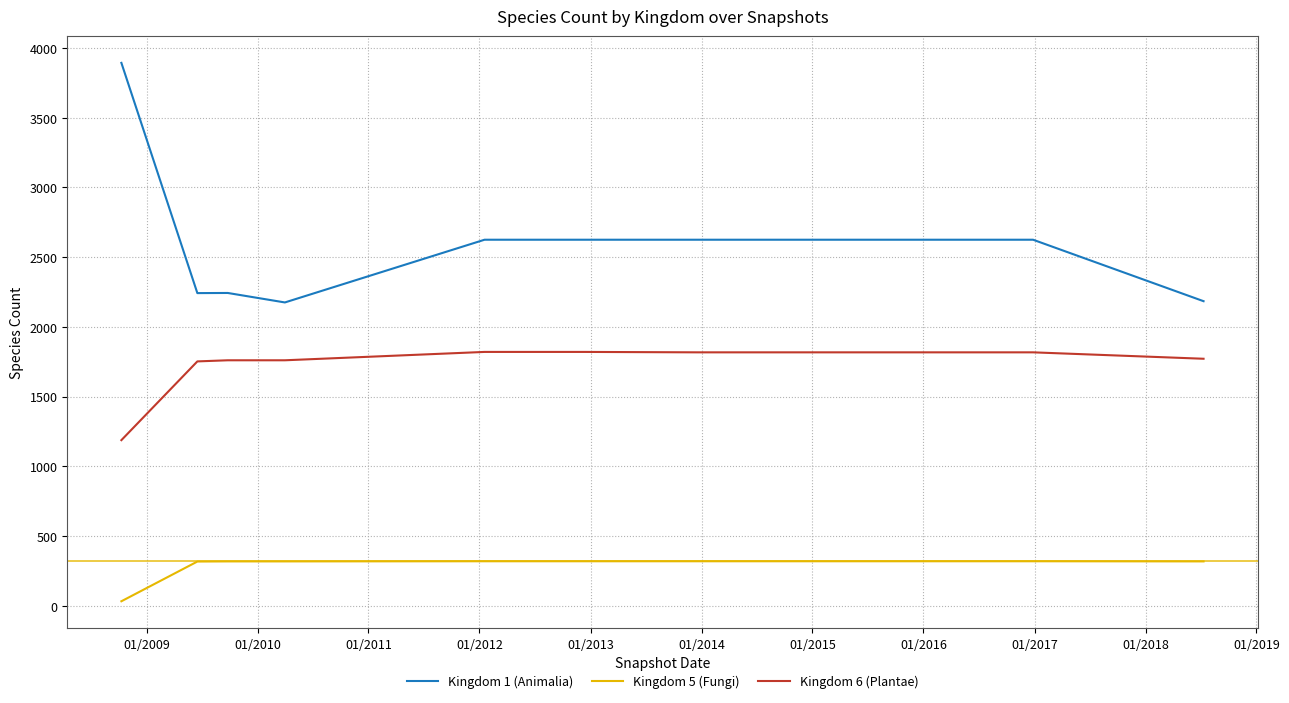

List the series in order of their overall mean, highest first.

Kingdom 1 (Animalia), Kingdom 6 (Plantae), Kingdom 5 (Fungi)